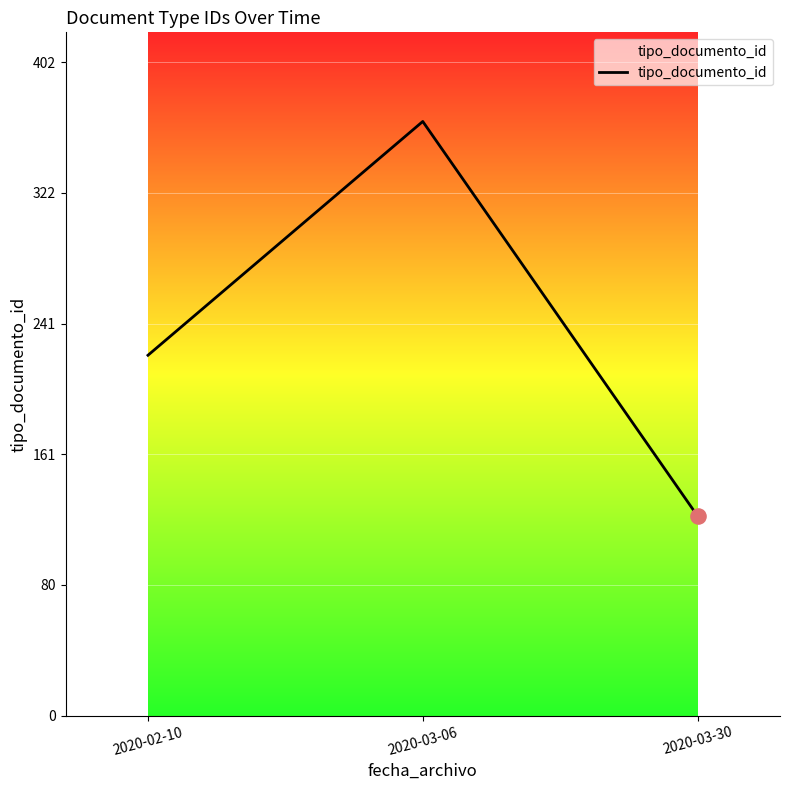

Which has a higher value, 2020-03-06 or 2020-02-10?

2020-03-06